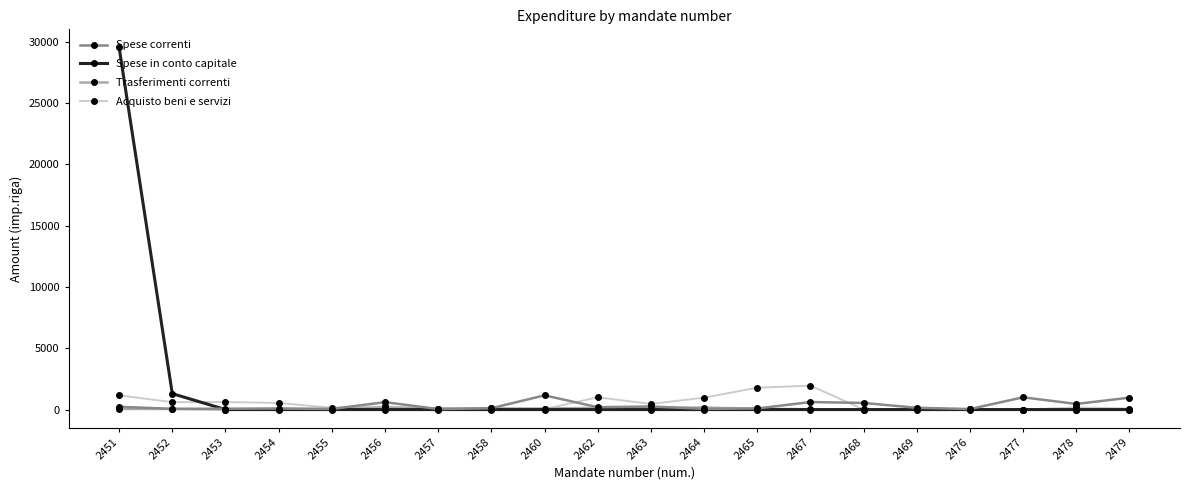

What are all the series names shown in the legend?

Spese correnti, Spese in conto capitale, Trasferimenti correnti, Acquisto beni e servizi